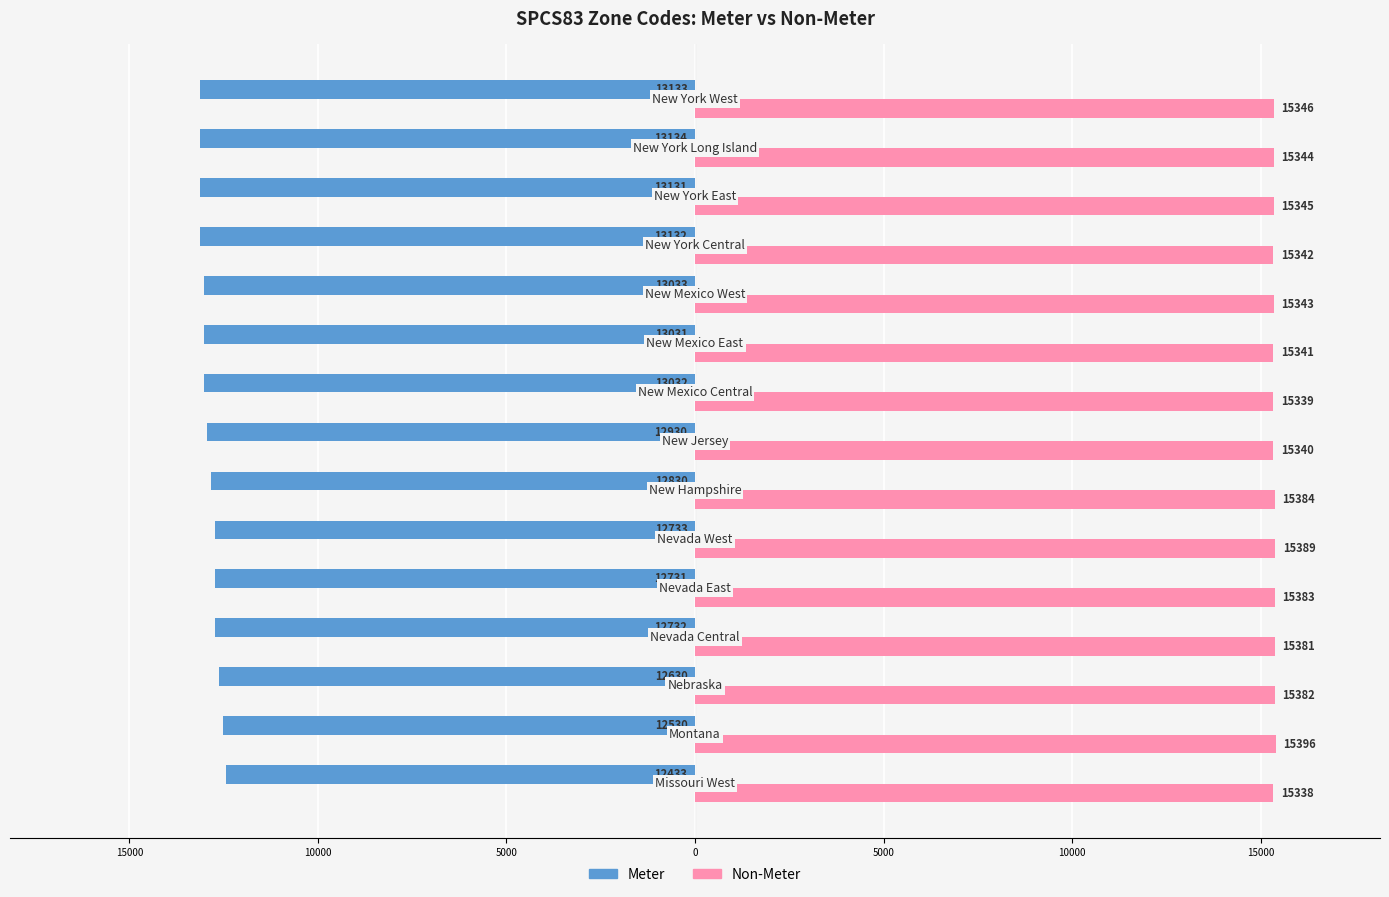

What are all the series names shown in the legend?

Meter, Non-Meter